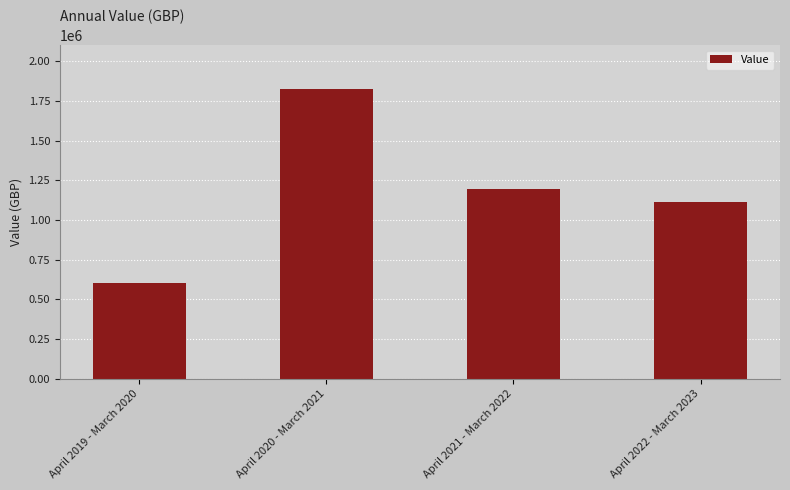

The chart shows a value of 1112511 at April 2022 - March 2023. True or false?

True